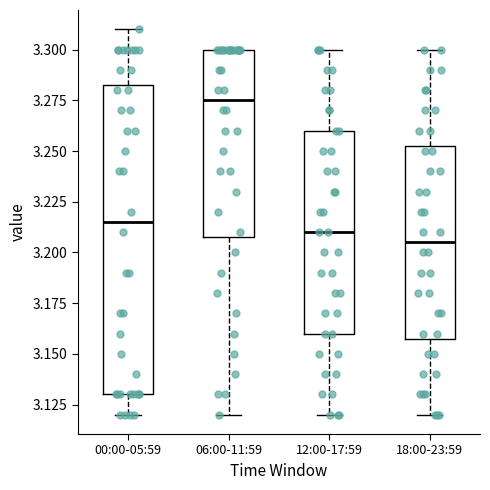

Which box is the tallest, from its lower edge to its upper edge?

00:00-05:59